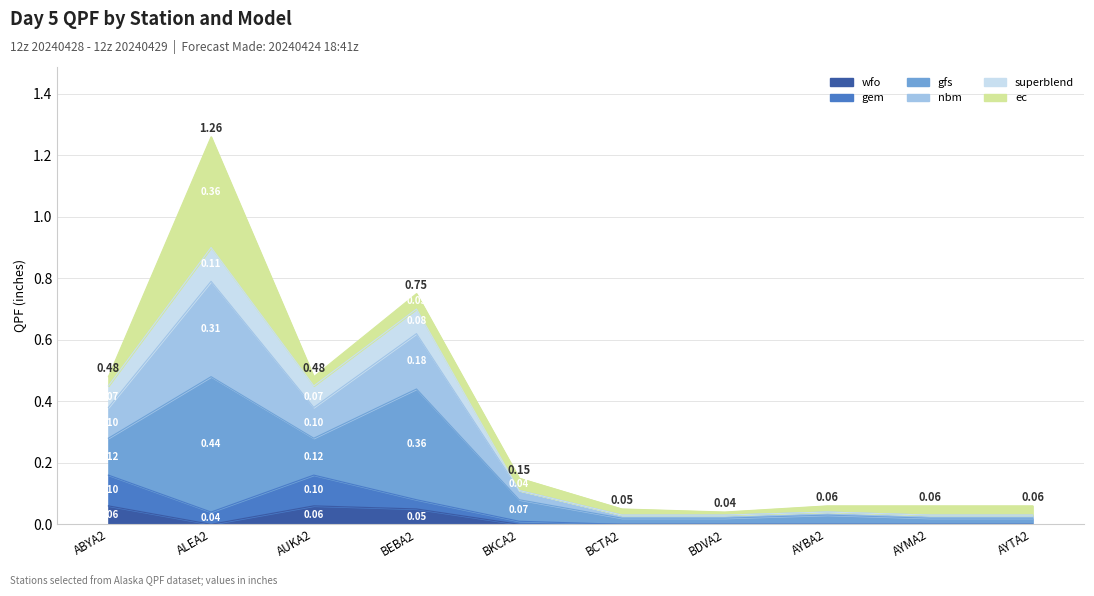

True or false: superblend and nbm intersect in this chart.

False